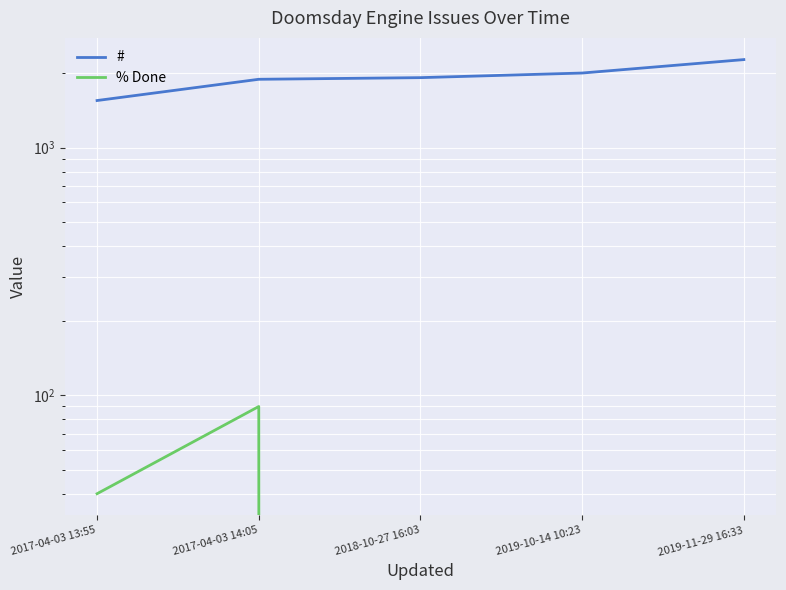

Which series has the widest spread of values?

#